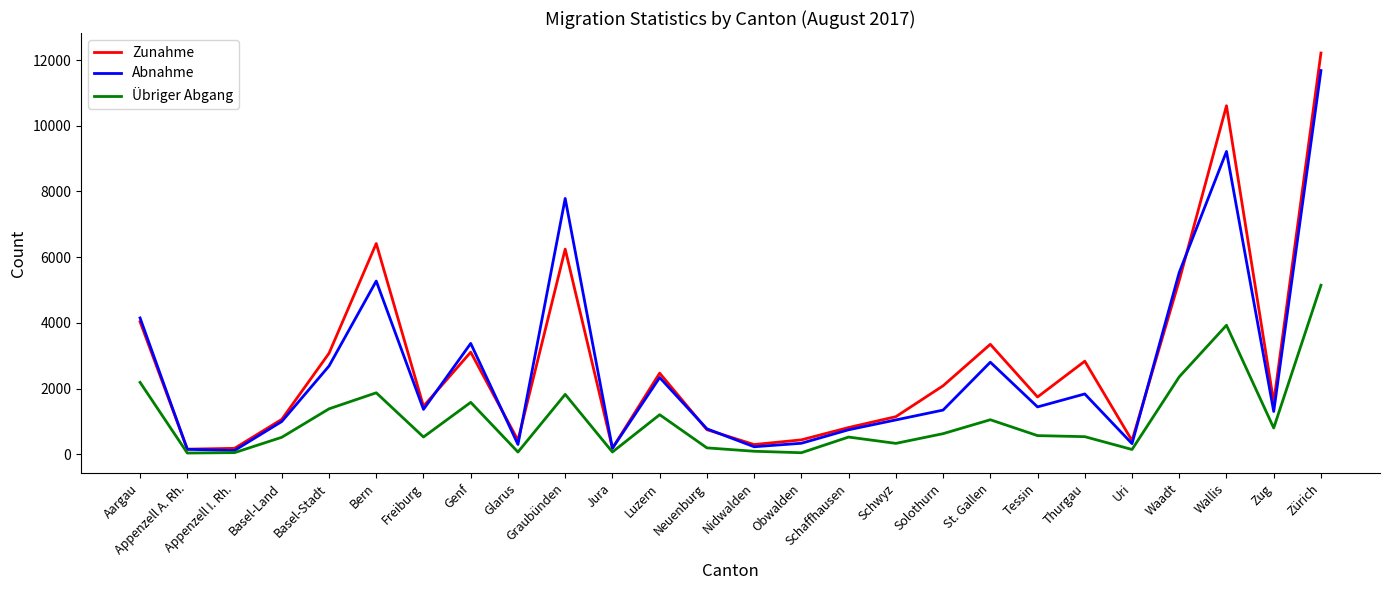

Which series changed the most between Nidwalden and Solothurn?

Zunahme